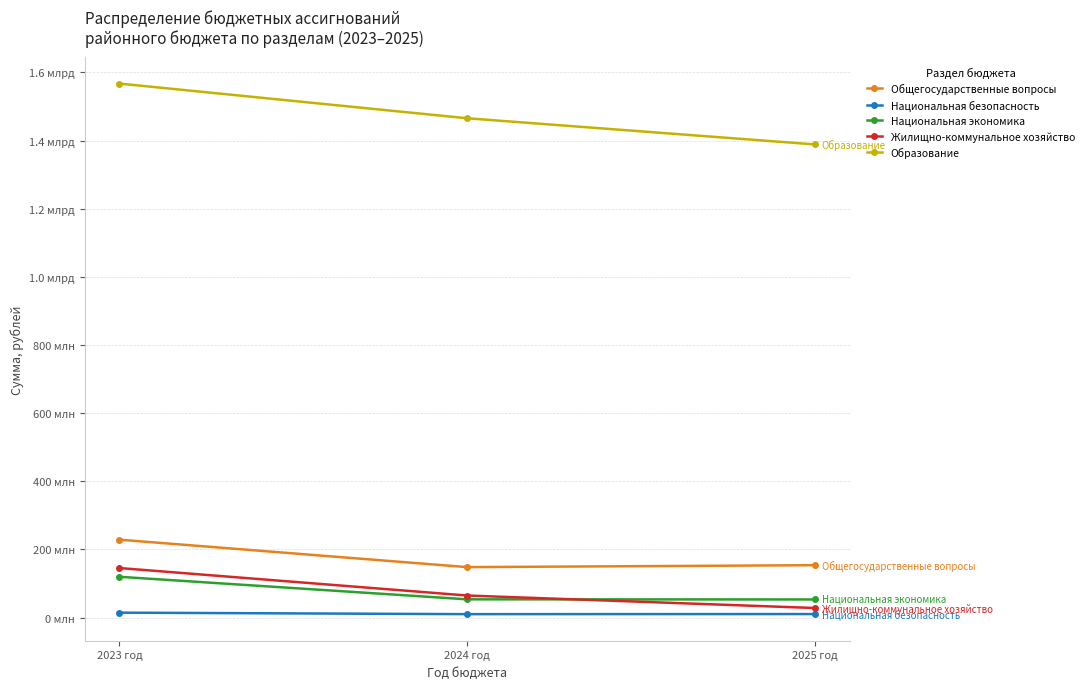

Is this an area chart (filled region under the line)?

No